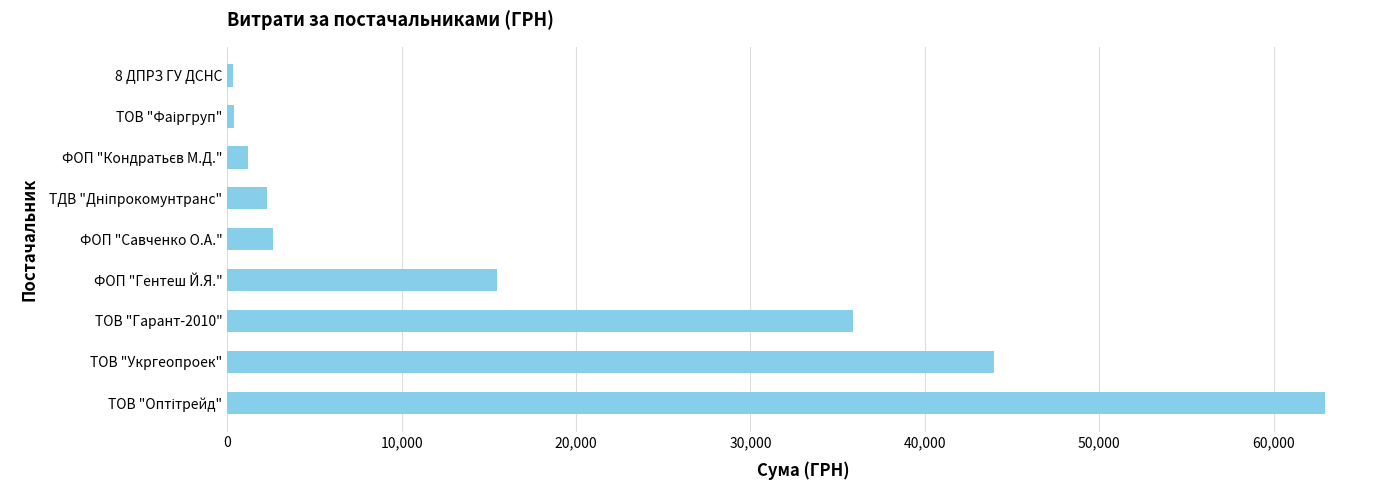

Which has a higher value, 8 ДПРЗ ГУ ДСНС or ФОП "Савченко О.А."?

ФОП "Савченко О.А."